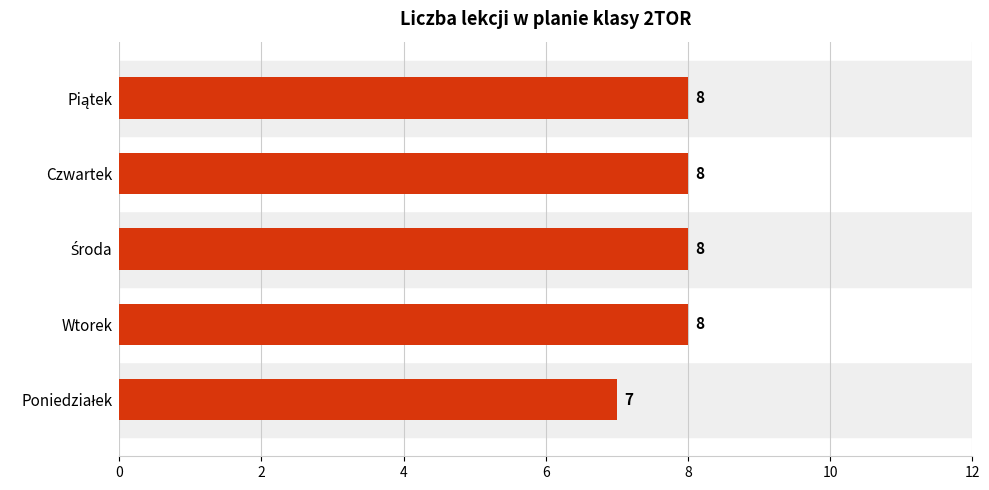

How many values are between 8 and 9?

4